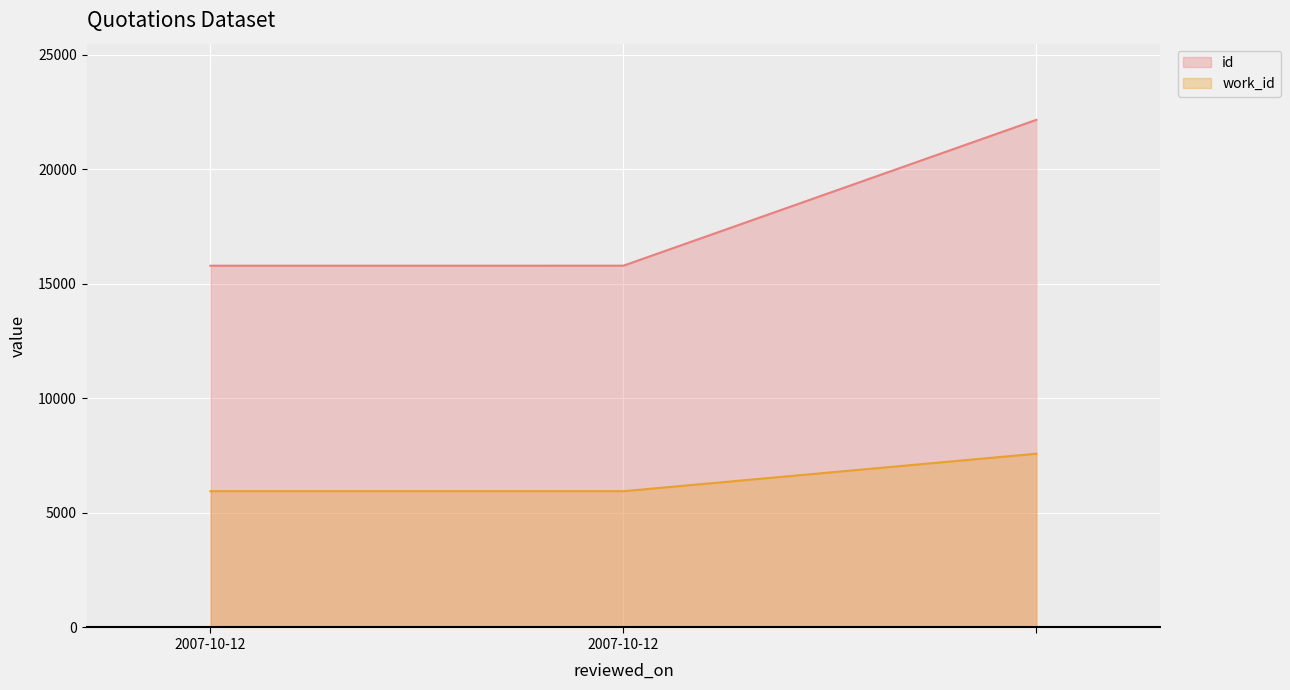

What is the value of the work_id point at the 1st from the left?

5949